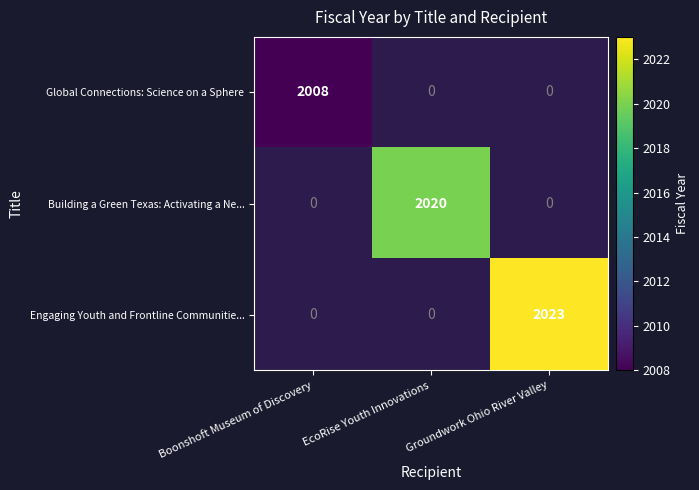

The value of Building a Green Texas: Activating a Ne... at EcoRise Youth Innovations is 631. True or false?

False